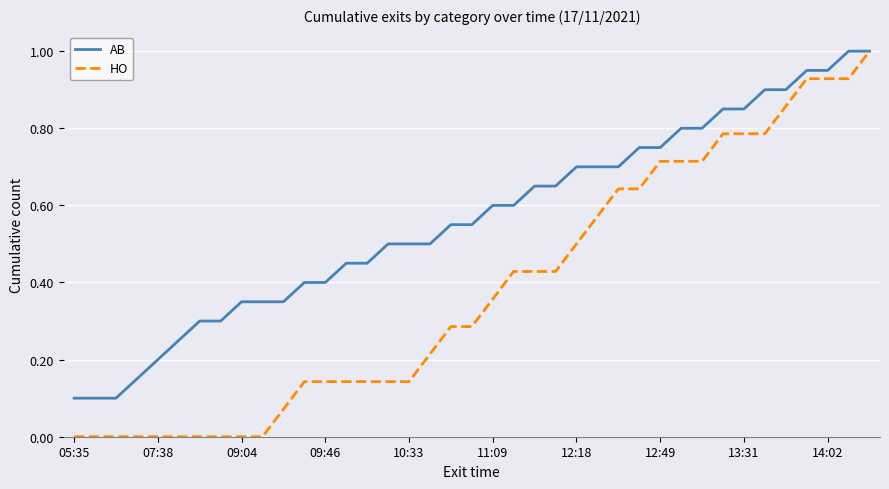

Which series has the largest total across all categories?

AB